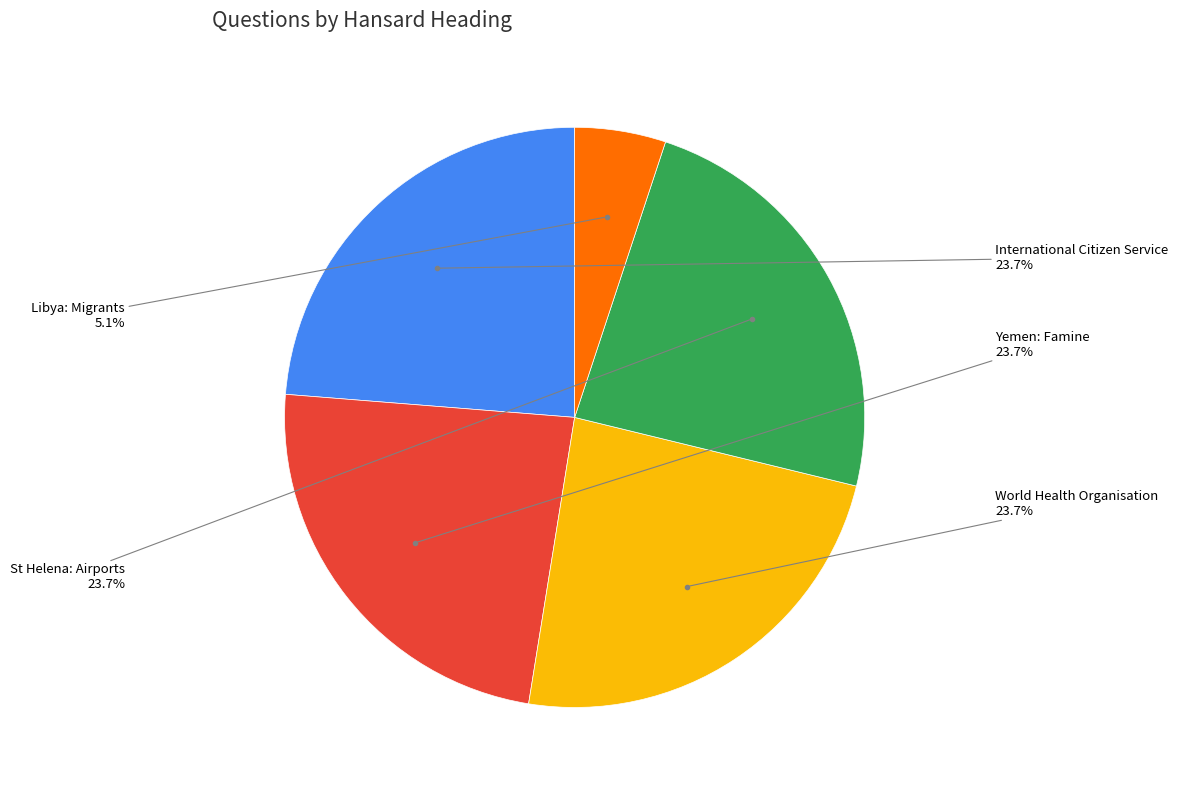

How many slices are in this pie chart?

5